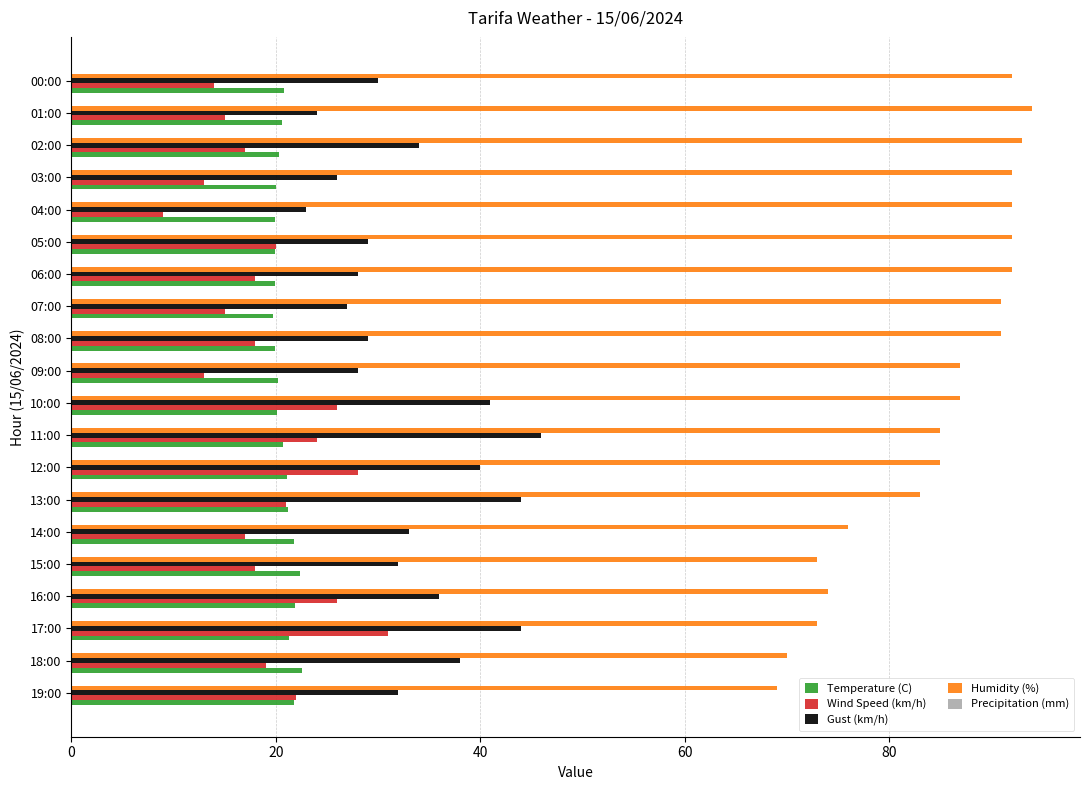

Rank the series at 12:00 from highest to lowest value.

Humidity (%), Gust (km/h), Wind Speed (km/h), Temperature (C)